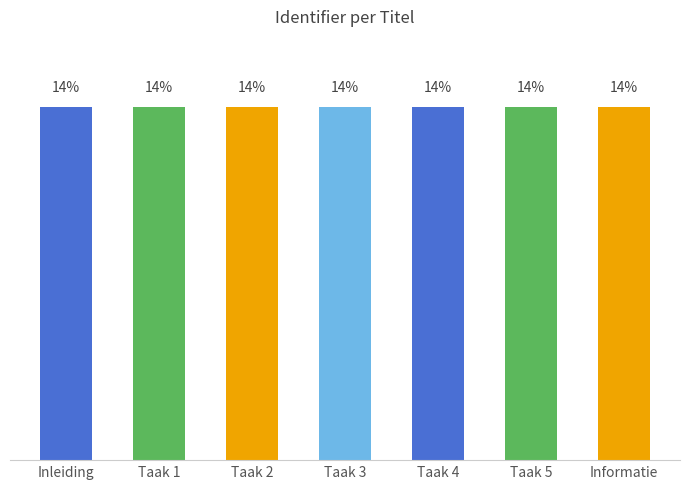

How many distinct data groups are displayed?

1